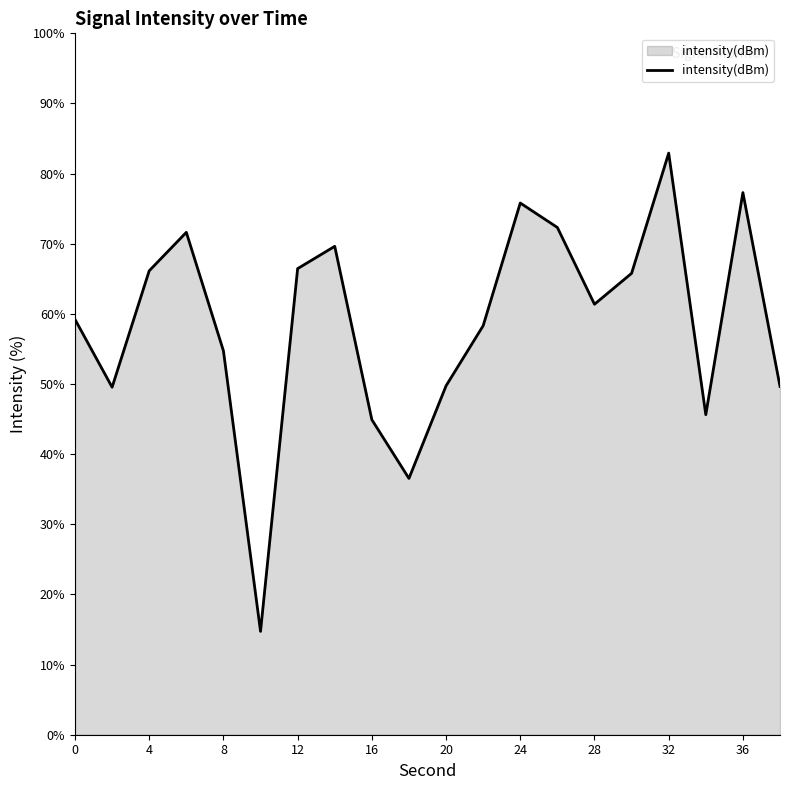

What is the greatest value displayed?

82.9